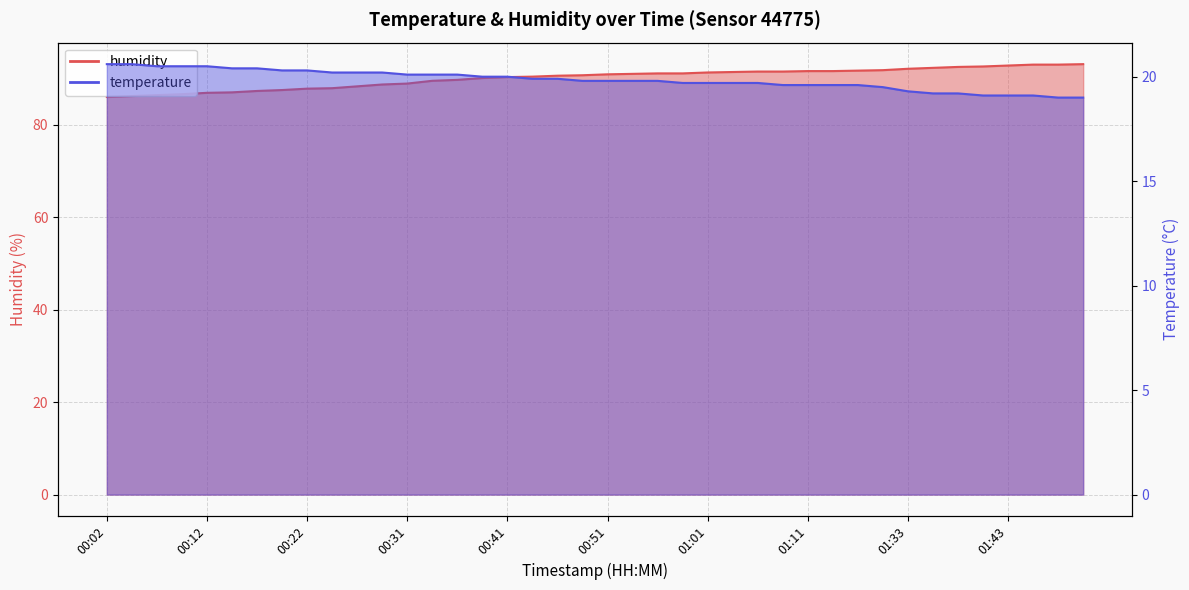

Reading left to right, what are all the values shown in this chart?

temperature: 00:02=20.6	00:04=20.6	00:07=20.5	00:09=20.5	00:12=20.5	00:14=20.4	00:17=20.4	00:19=20.3	00:22=20.3	00:24=20.2	00:26=20.2	00:29=20.2	00:31=20.1	00:34=20.1	00:36=20.1	00:39=20.0	00:41=20.0	00:44=19.9	00:46=19.9	00:49=19.8	00:51=19.8	00:54=19.8	00:56=19.8	00:59=19.7	01:01=19.7	01:04=19.7	01:06=19.7	01:09=19.6	01:11=19.6	01:14=19.6	01:16=19.6	01:19=19.5	01:33=19.3	01:35=19.2	01:38=19.2	01:40=19.1	01:43=19.1	01:45=19.1	01:48=19.0	01:50=19.0
humidity: 00:02=86.0	00:04=86.2	00:07=86.4	00:09=86.6	00:12=86.9	00:14=87.0	00:17=87.3	00:19=87.5	00:22=87.8	00:24=87.9	00:26=88.3	00:29=88.7	00:31=88.9	00:34=89.5	00:36=89.7	00:39=90.1	00:41=90.3	00:44=90.4	00:46=90.6	00:49=90.7	00:51=90.9	00:54=91.0	00:56=91.1	00:59=91.1	01:01=91.3	01:04=91.4	01:06=91.5	01:09=91.5	01:11=91.6	01:14=91.6	01:16=91.7	01:19=91.8	01:33=92.1	01:35=92.3	01:38=92.5	01:40=92.6	01:43=92.8	01:45=93.0	01:48=93.0	01:50=93.1